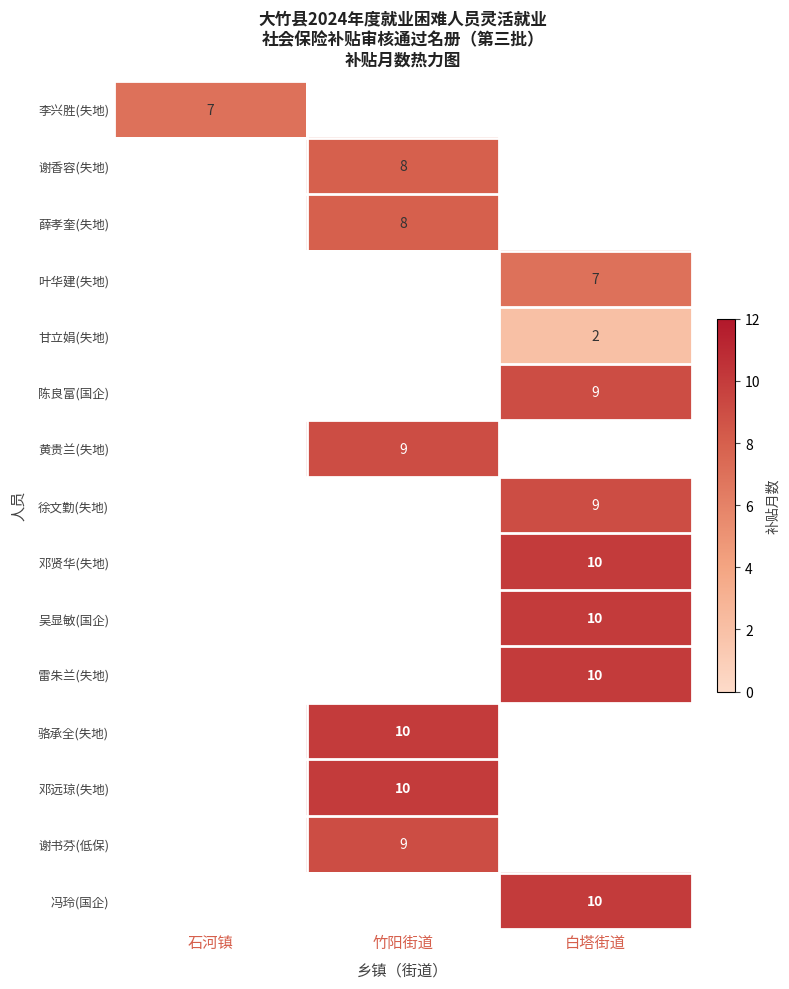

At which category does the chart reach its minimum across all series?

白塔街道